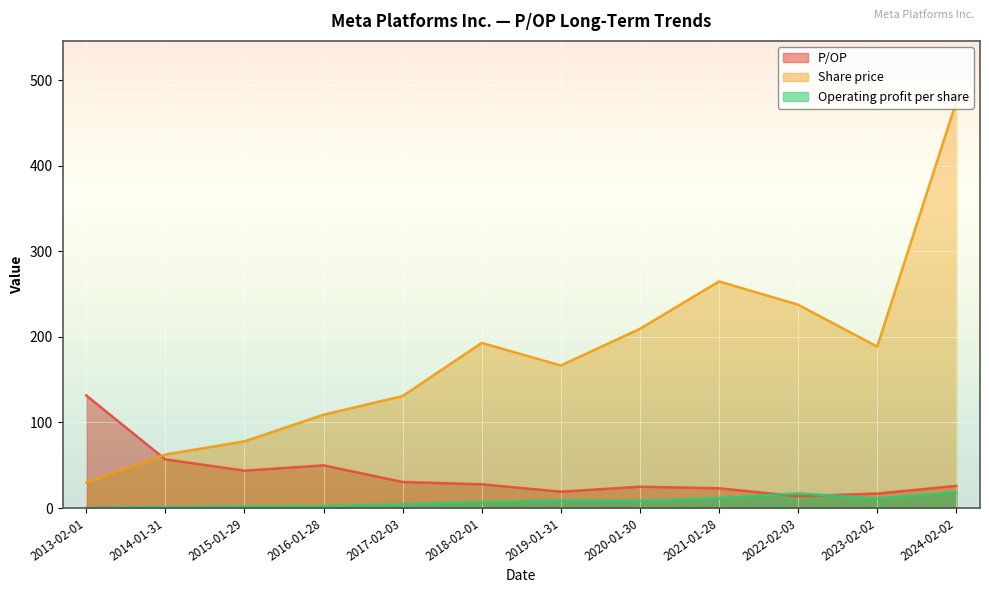

List the series in order of their peak value, highest first.

Share price, P/OP, Operating profit per share